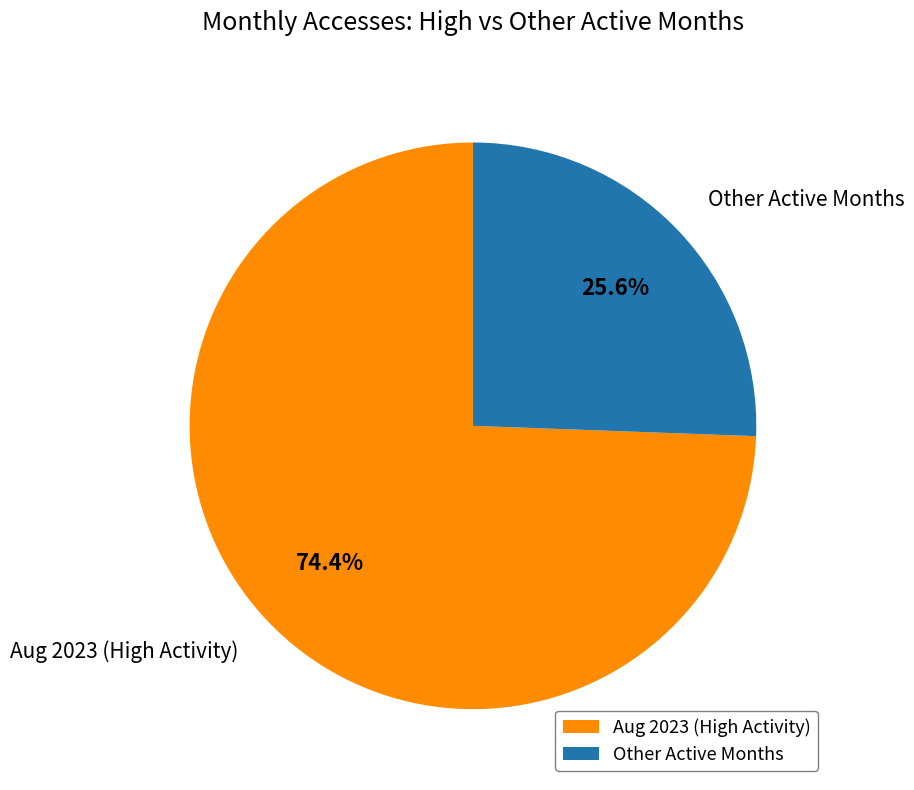

Which category has the biggest portion of the pie?

Aug 2023 (High Activity)